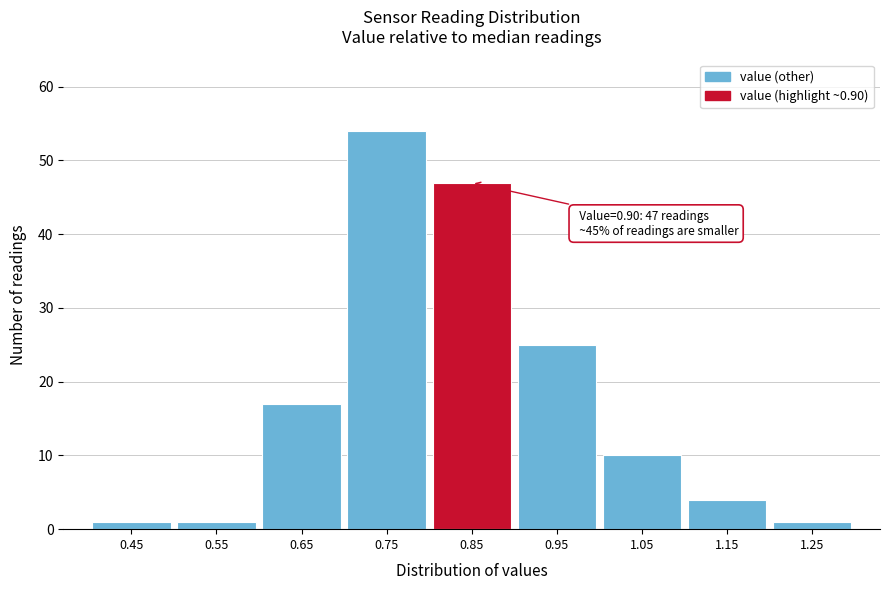

Reading left to right, what are all the values shown in this chart?

0.45=1	0.55=1	0.65=17	0.75=54	0.85=47	0.95=25	1.05=10	1.15=4	1.25=1